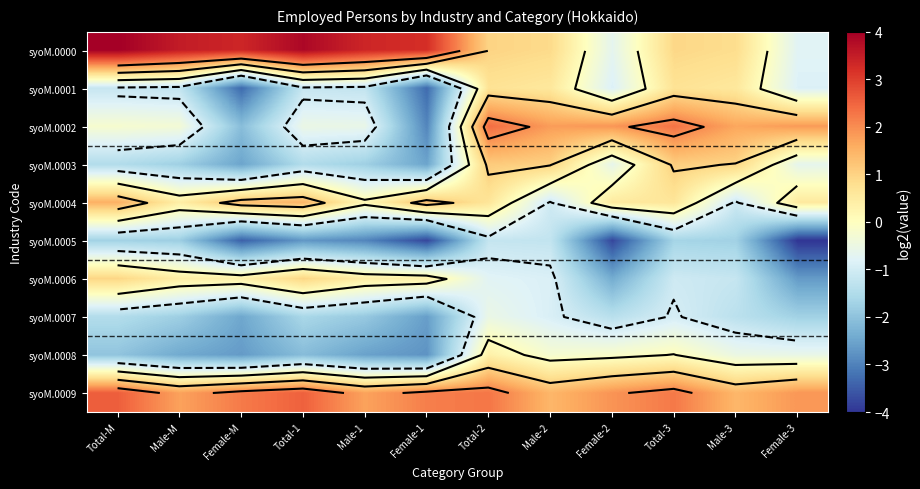

How many positive values does the syoM.0004 series have?

10